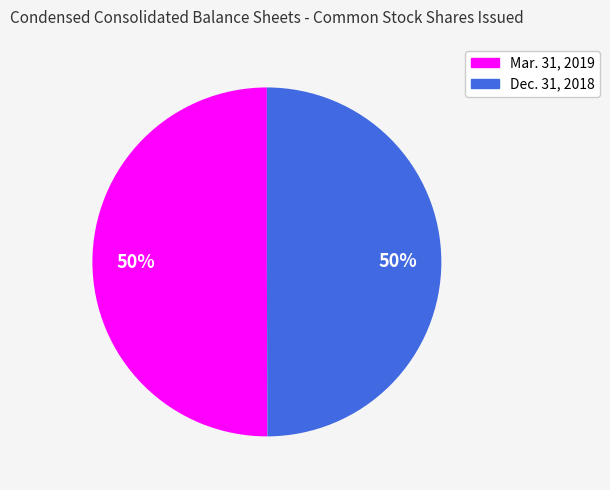

How many segments does this pie chart have?

2